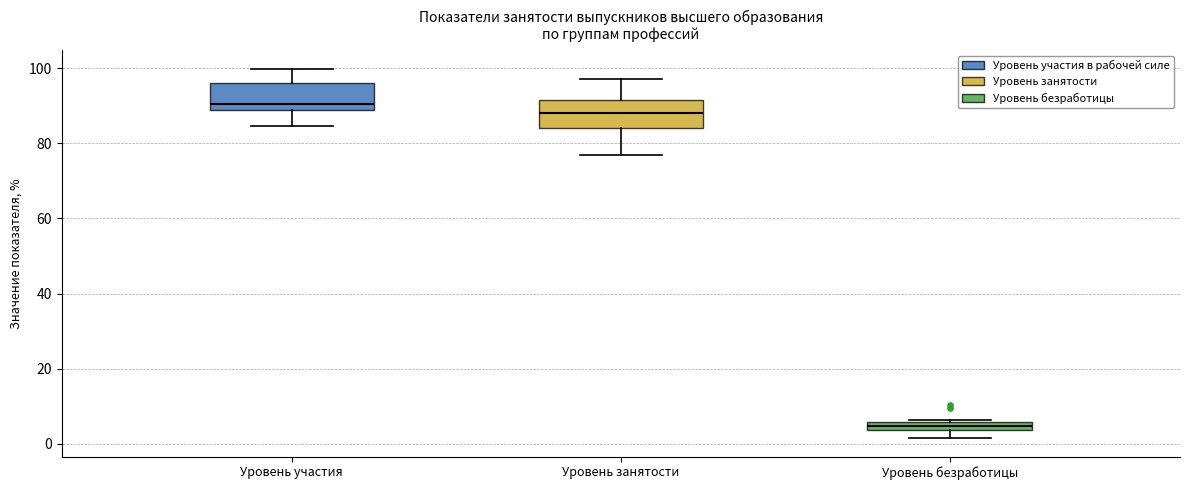

Where is the upper edge of the box for Уровень занятости on the y-axis? The values are not printed on the chart, so give them approximately, as read against the axis.

92